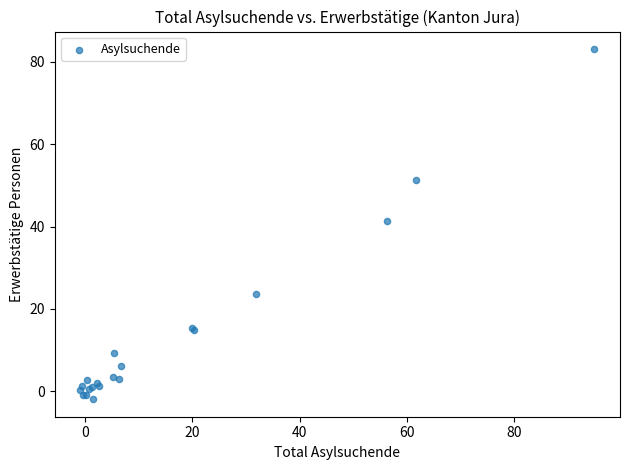

What Y value in the scatter plot is closest to 40?

41.3